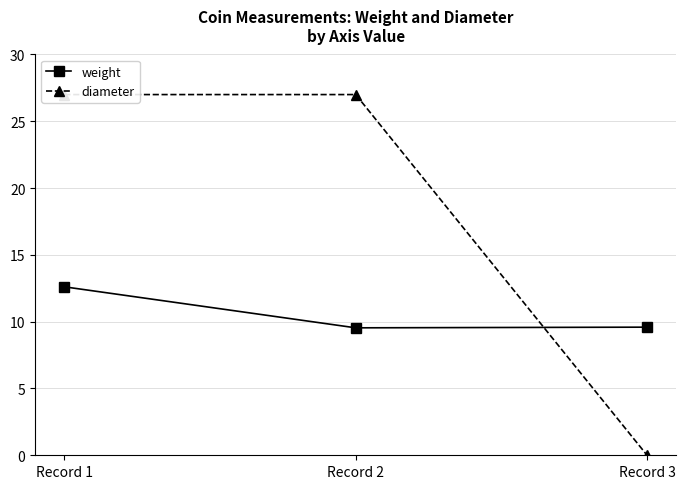

Rank the series by their maximum value, from highest to lowest.

diameter, weight